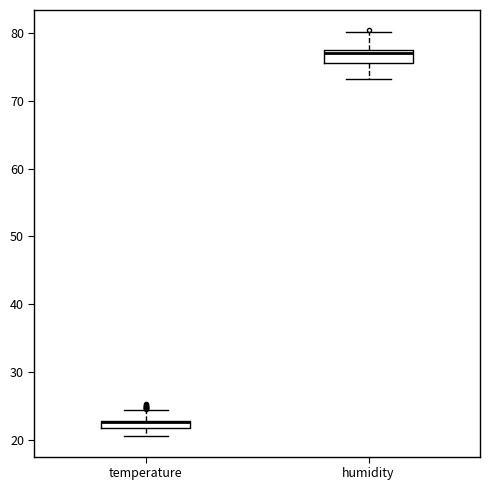

Where does the lower whisker of the box for temperature end on the y-axis? The values are not printed on the chart, so give them approximately, as read against the axis.

21